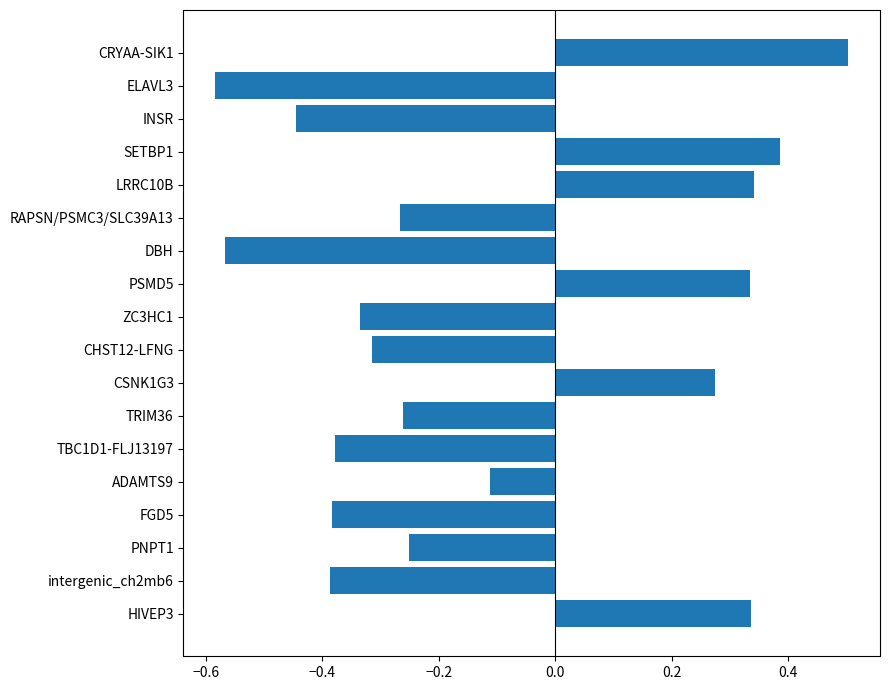

What is the maximum value shown in the chart?

0.5